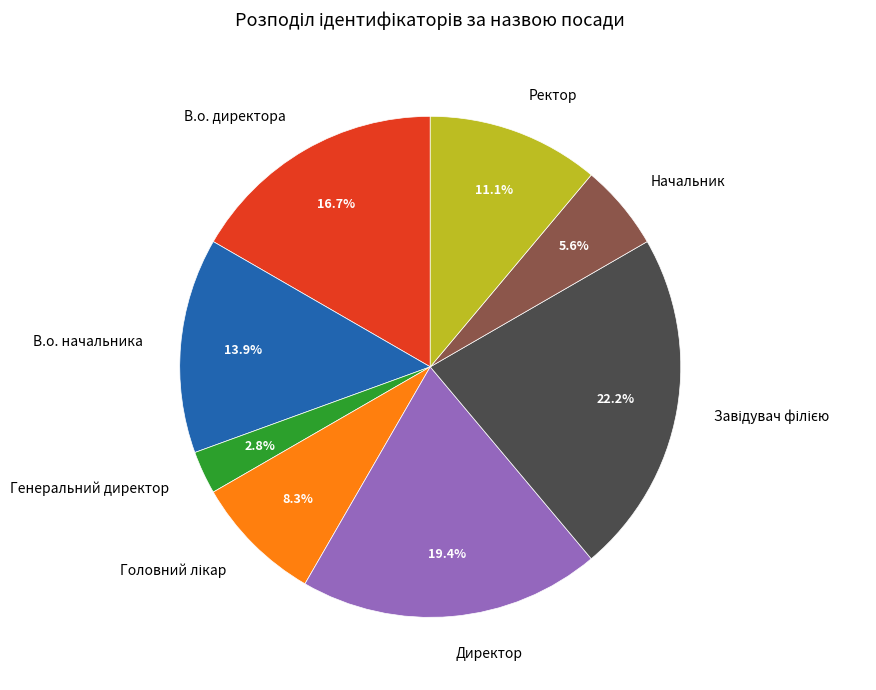

Is it true that В.о. начальника is 5% of the pie?

False